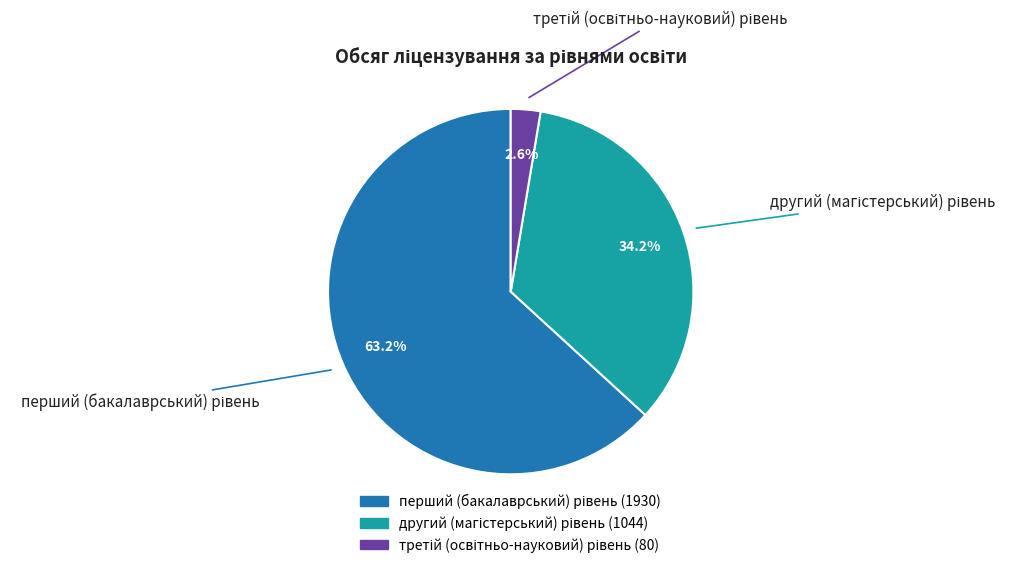

Is there a majority slice in this chart?

Yes